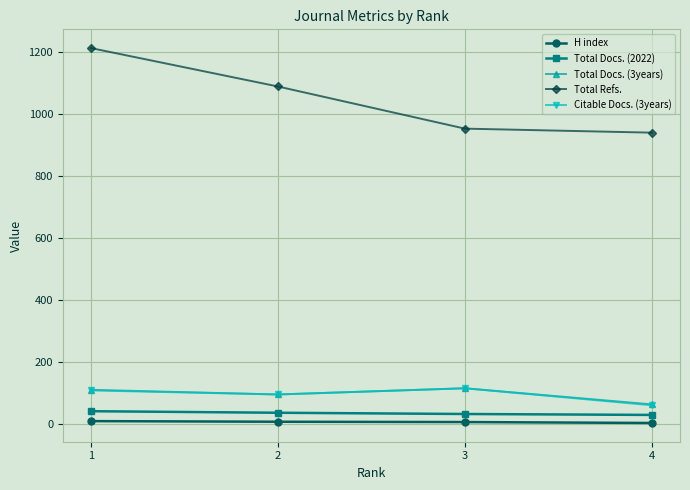

True or false: H index and Citable Docs. (3years) intersect in this chart.

False